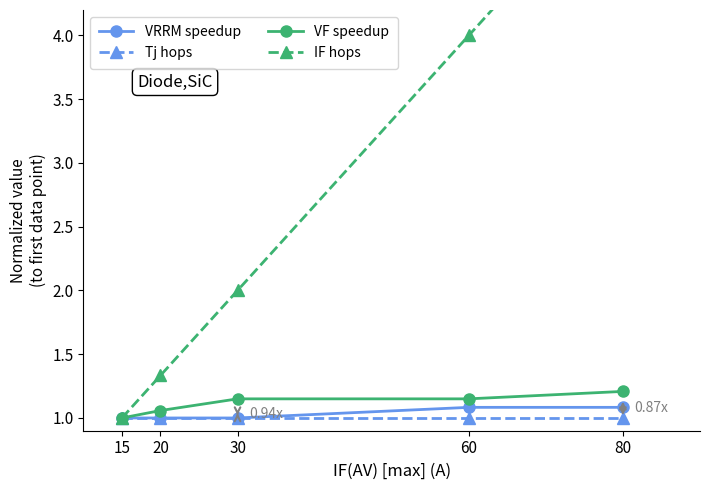

Is the value of VF speedup at 20 greater than the value of Tj hops at 15?

Yes